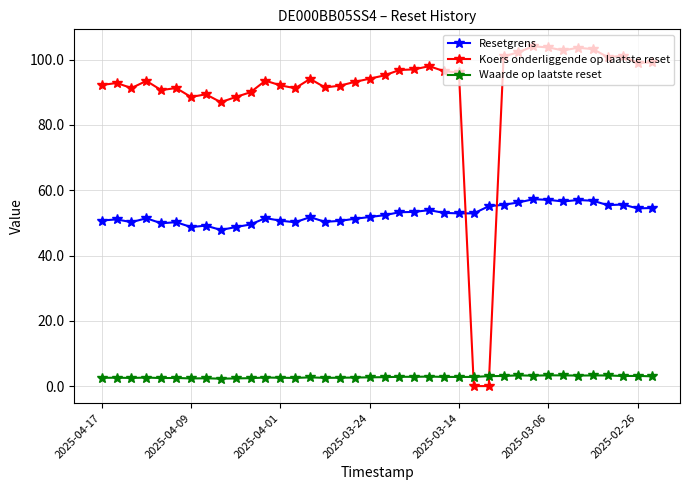

Which series has the largest range (max minus min)?

Koers onderliggende op laatste reset